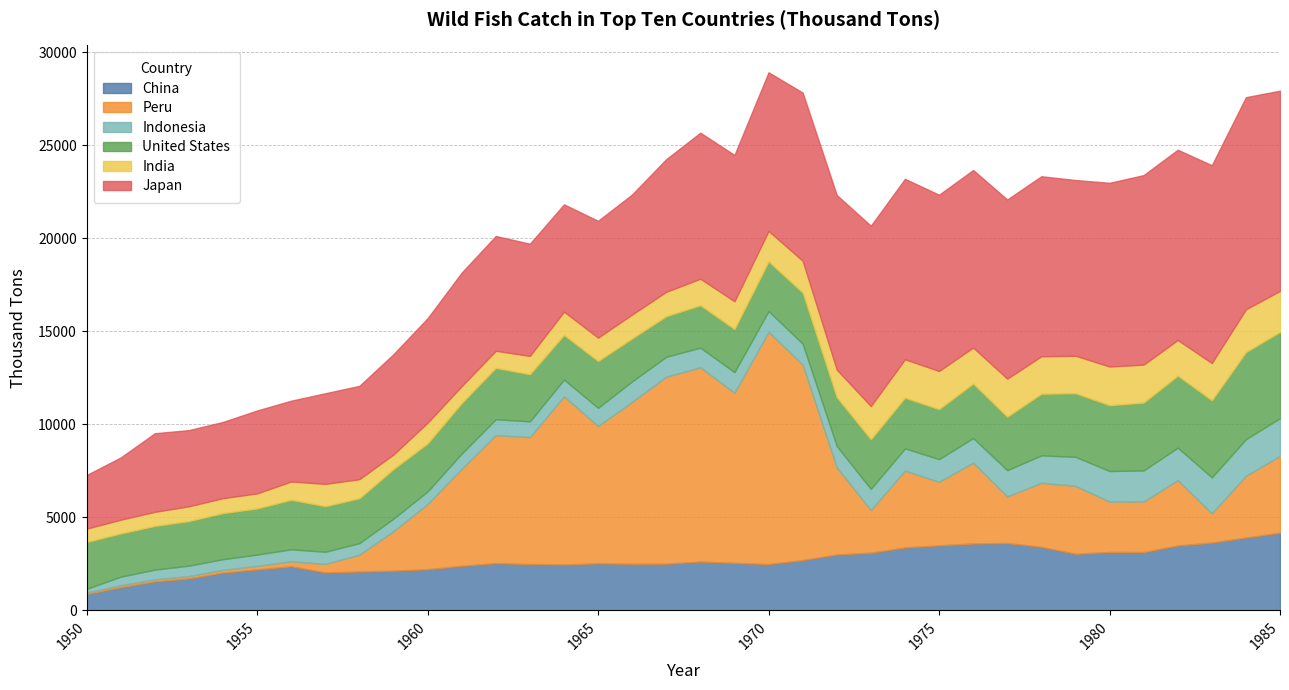

Where is the first local minimum for India?

1959